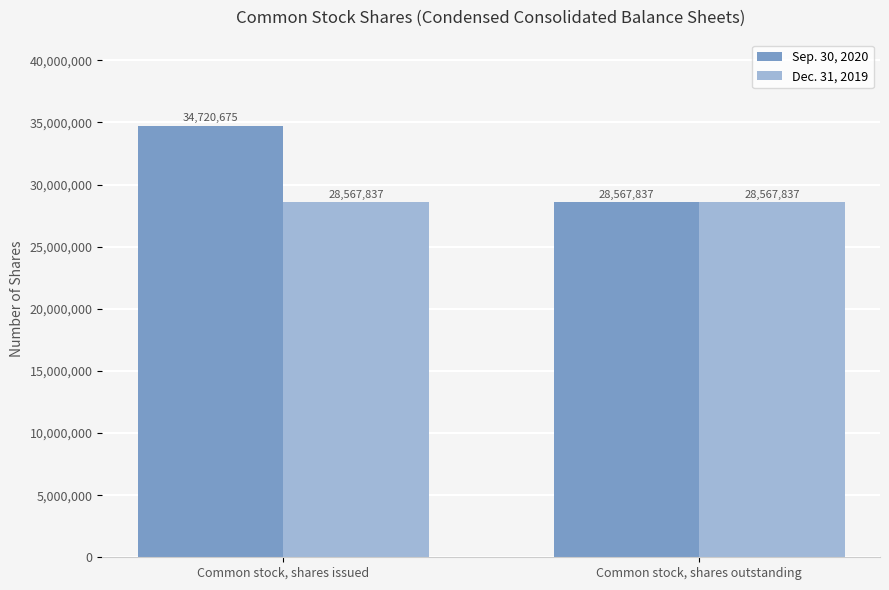

List the series in order of their overall mean, lowest first.

Dec. 31, 2019, Sep. 30, 2020